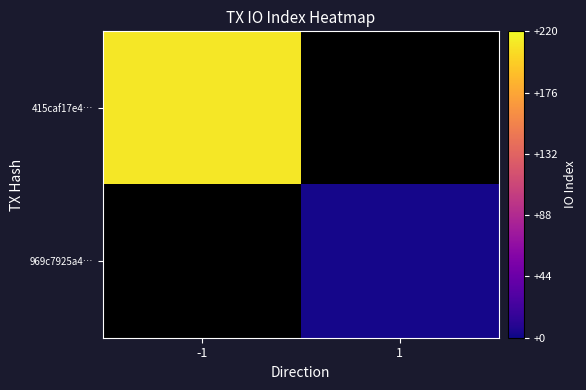

Rank the series by their maximum value, from highest to lowest.

415caf17e4…, 969c7925a4…